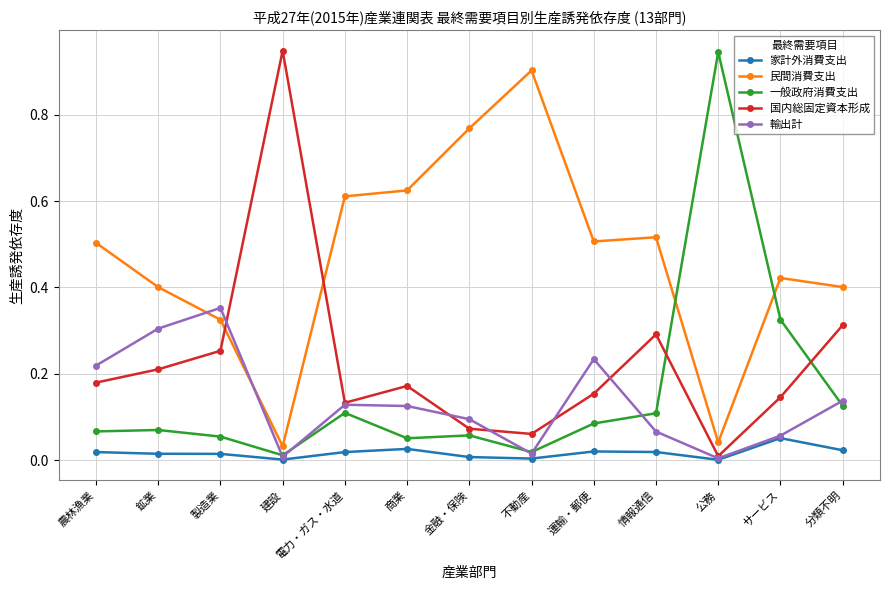

The 国内総固定資本形成 series shows 0.2 at 農林漁業. True or false?

True